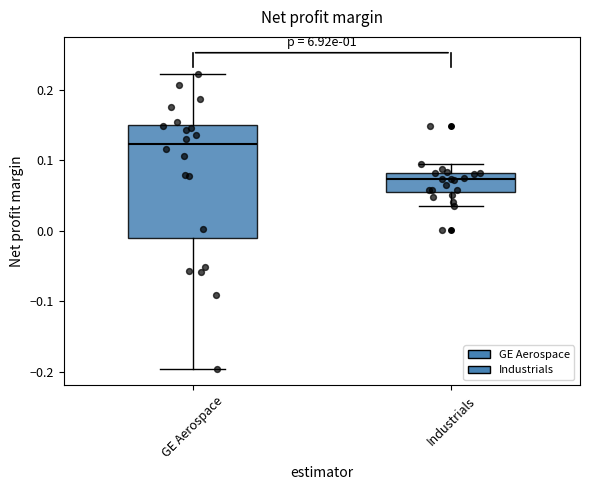

Reading left to right, read every box against the y-axis: the position of its median line, the range the box covers, and the ends of its whiskers. The values are not printed on the chart, so give them approximately, as read against the axis.

GE Aerospace: median 0.12, box -0.01 to 0.15, whiskers -0.20 to 0.22
Industrials: median 0.07, box 0.06 to 0.08, whiskers 0.04 to 0.10